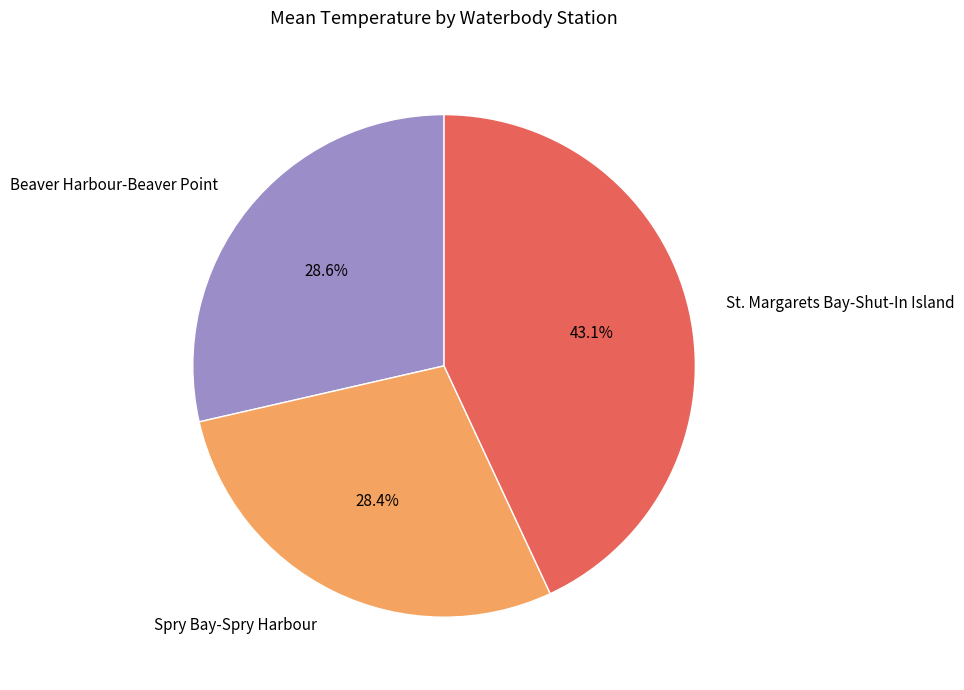

To the nearest percent, what is the average slice percentage?

33%